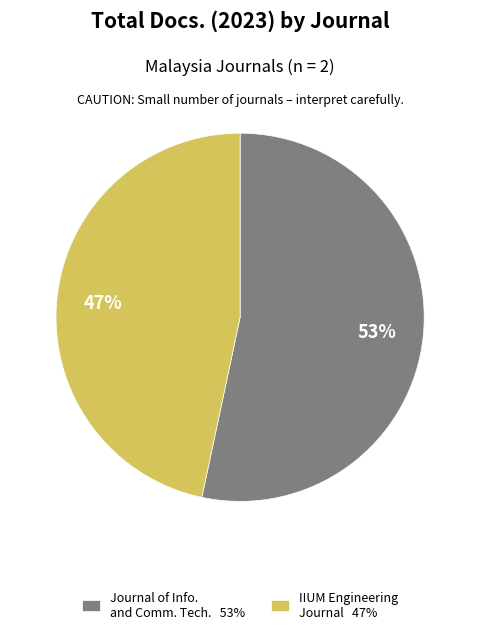

To the nearest percent, what is the combined percentage of IIUM Engineering Journal 47% and Journal of Info. and Comm. Tech. 53%?

100%